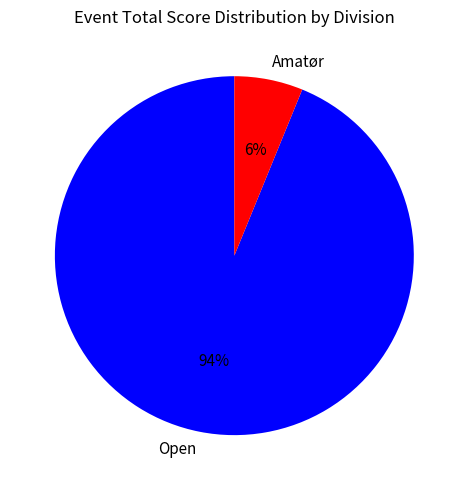

Rank the categories by value from lowest to highest.

Amatør, Open